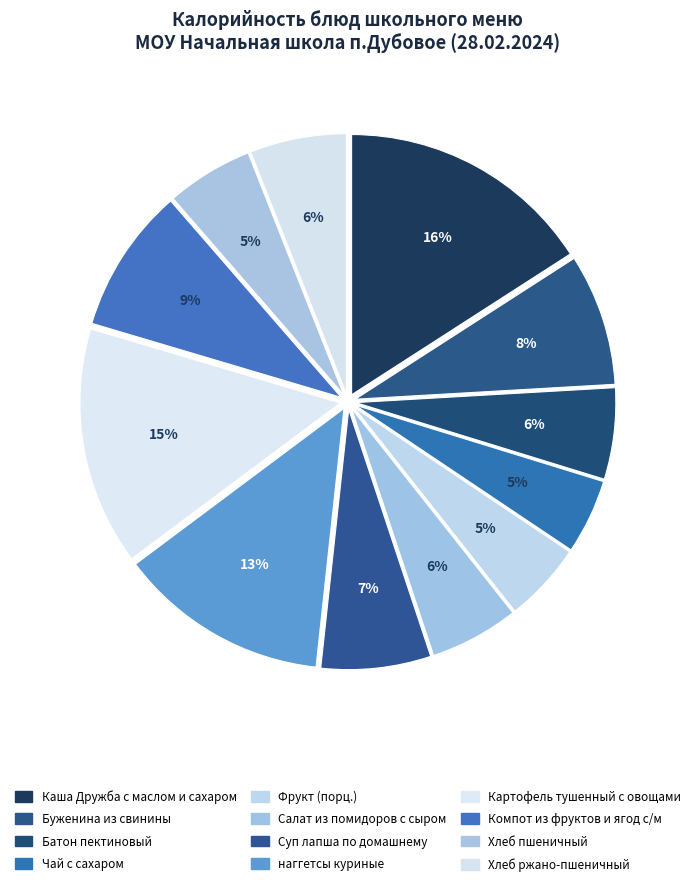

What is the smallest slice in the pie chart?

Чай с сахаром